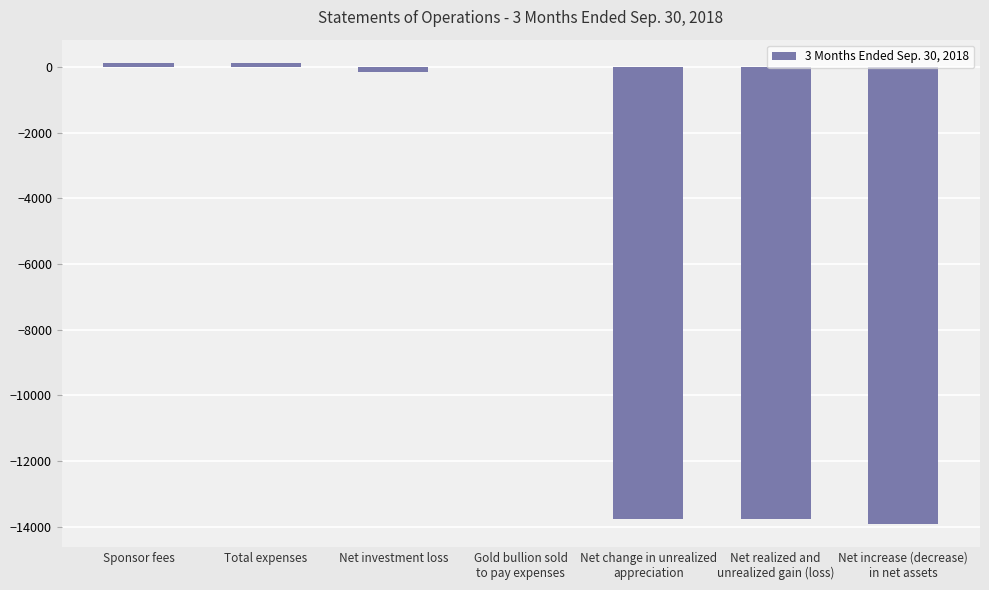

At which label is the value closest to -6891?

Net investment loss